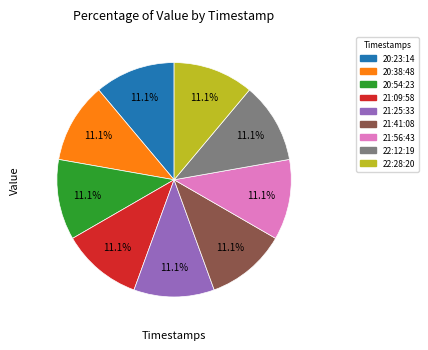

Is there a majority slice in this chart?

No